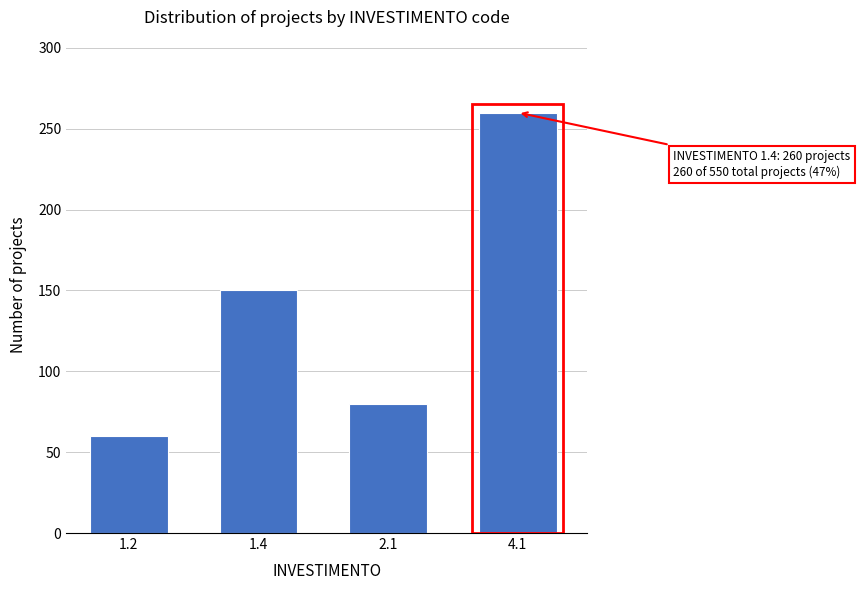

Reading right to left, list all the values displayed in this chart.

260	80	150	60